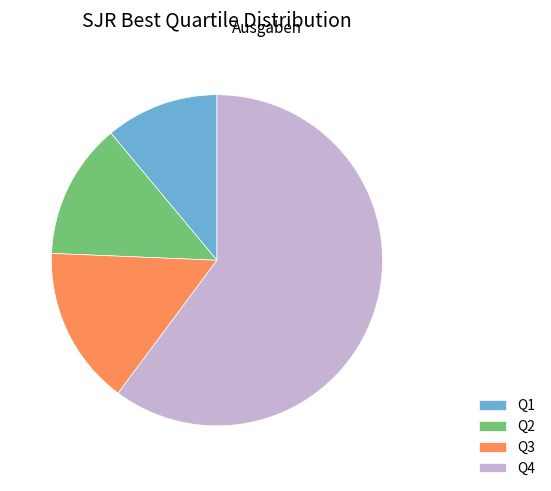

Which has a higher value, Q2 or Q4?

Q4